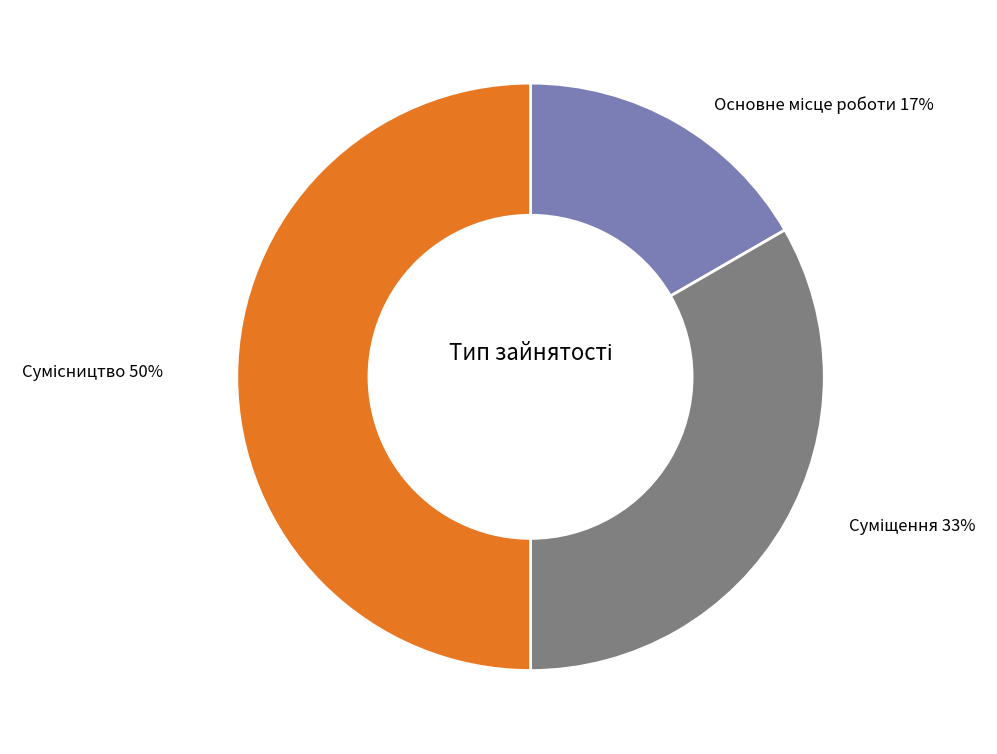

How many slices are in this pie chart?

3